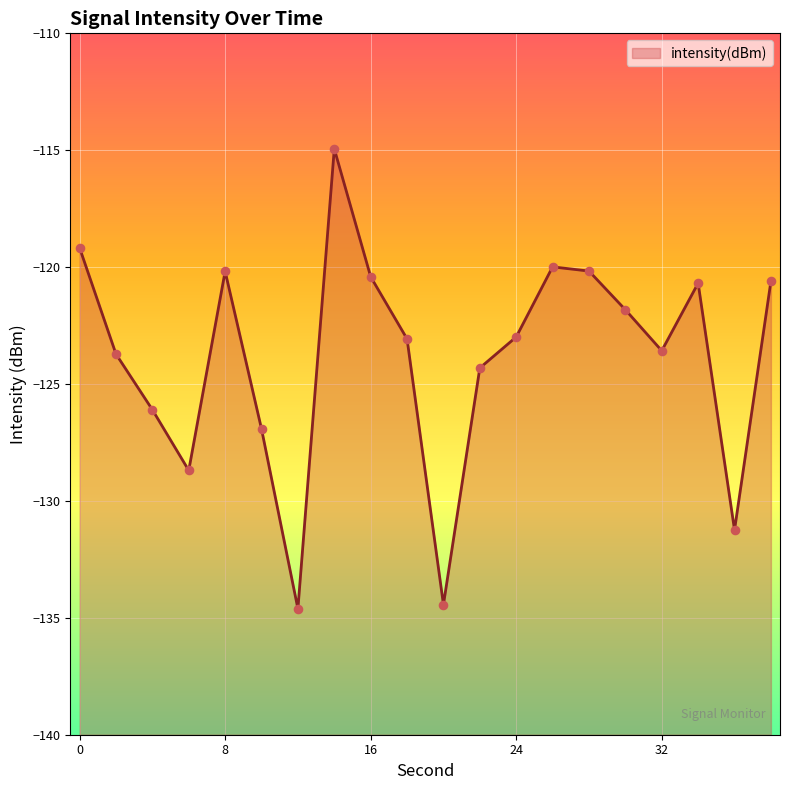

Which has a higher value, 38 or 4?

38